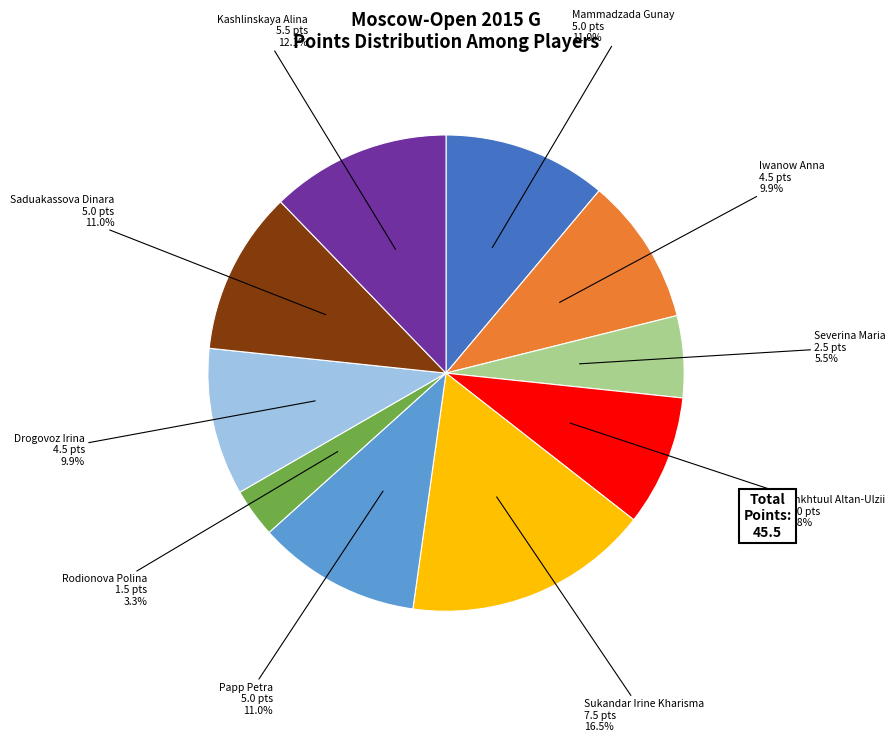

Is there a majority slice in this chart?

No